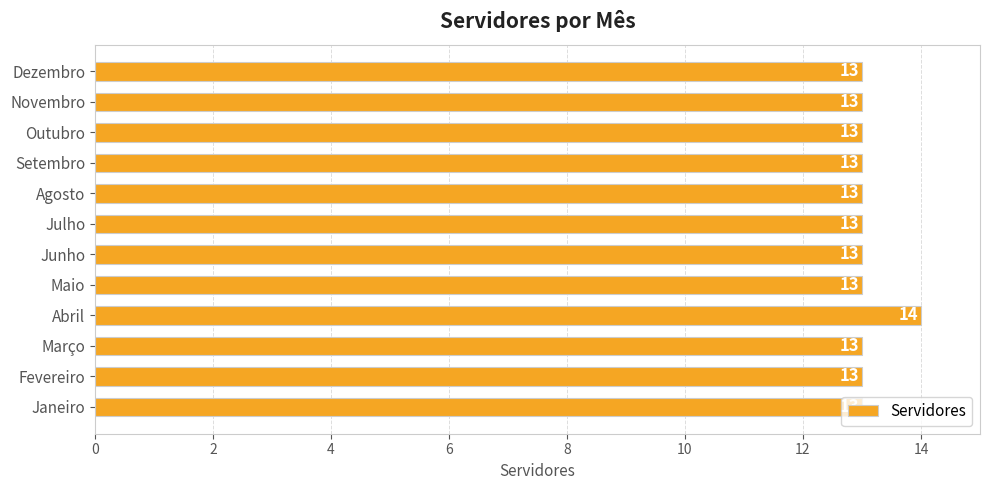

What is the sum of all values?

157